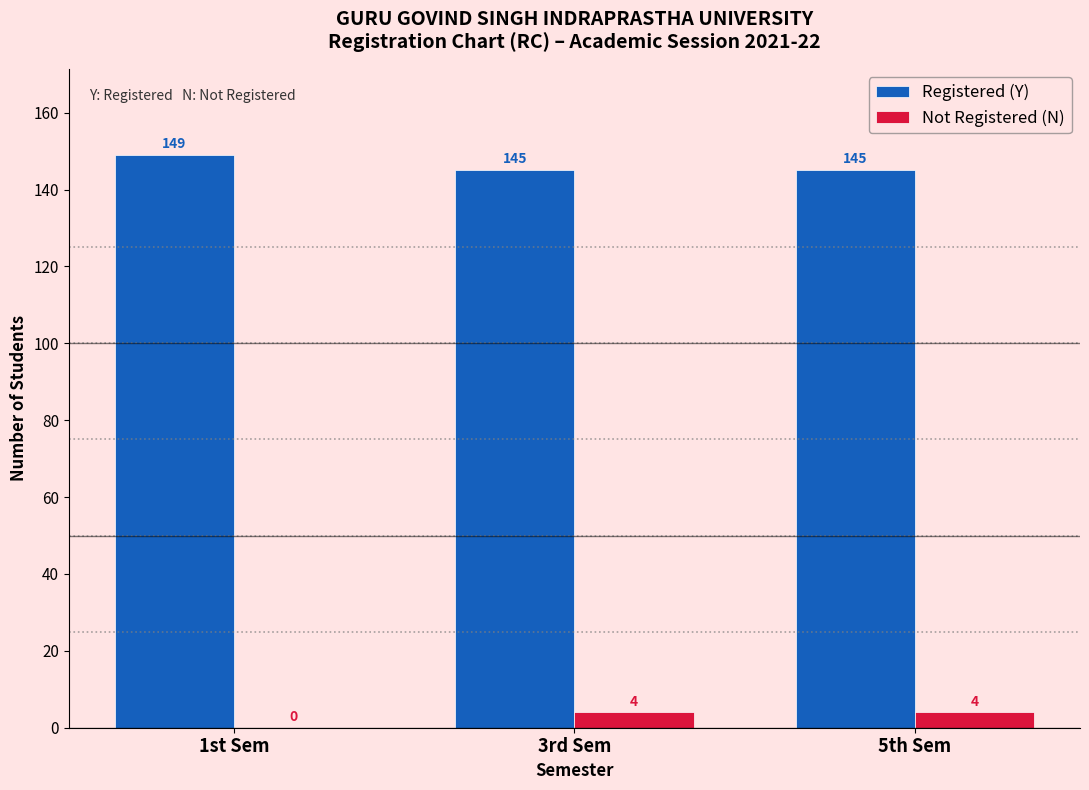

Reading right to left, transcribe all the data shown in this chart.

Registered (Y): 5th Sem=145	3rd Sem=145	1st Sem=149
Not Registered (N): 5th Sem=4	3rd Sem=4	1st Sem=0